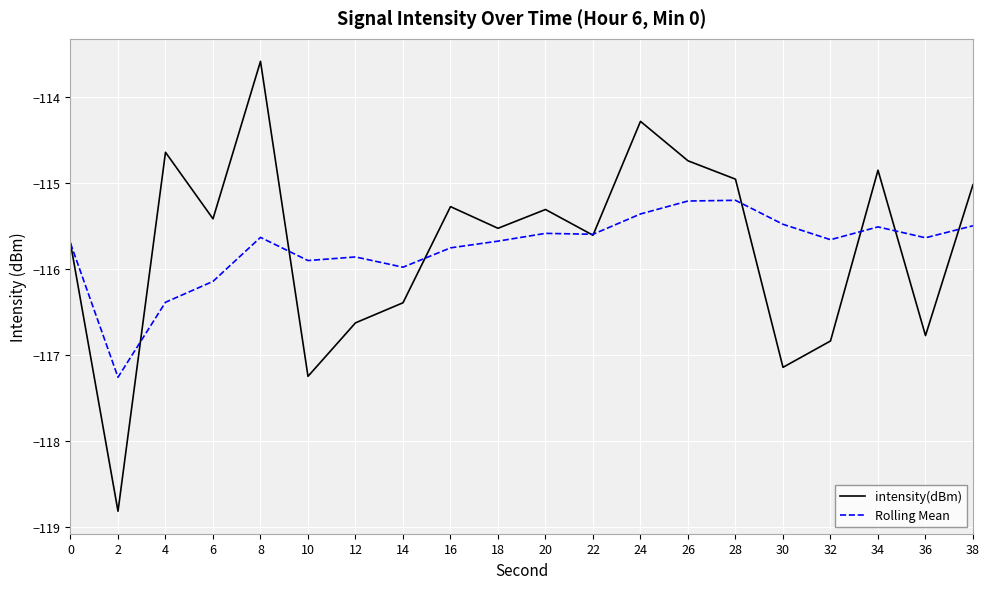

Which category has the highest value in the intensity(dBm) series?

8